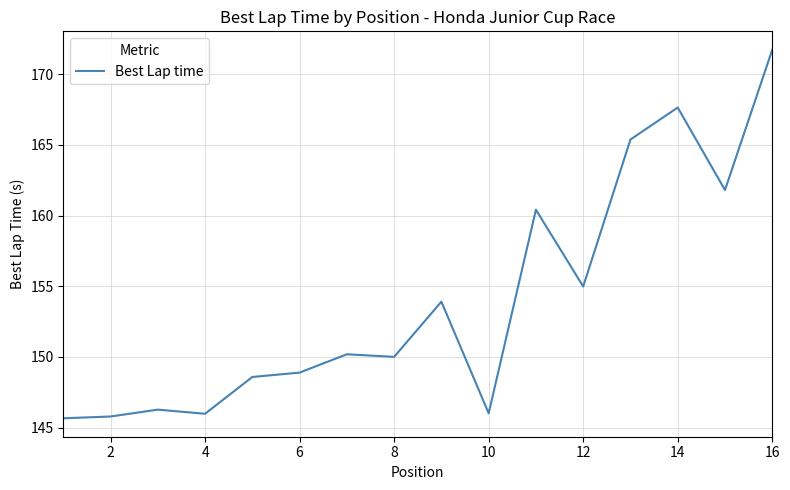

What is the difference between the maximum and second lowest values?

26.0